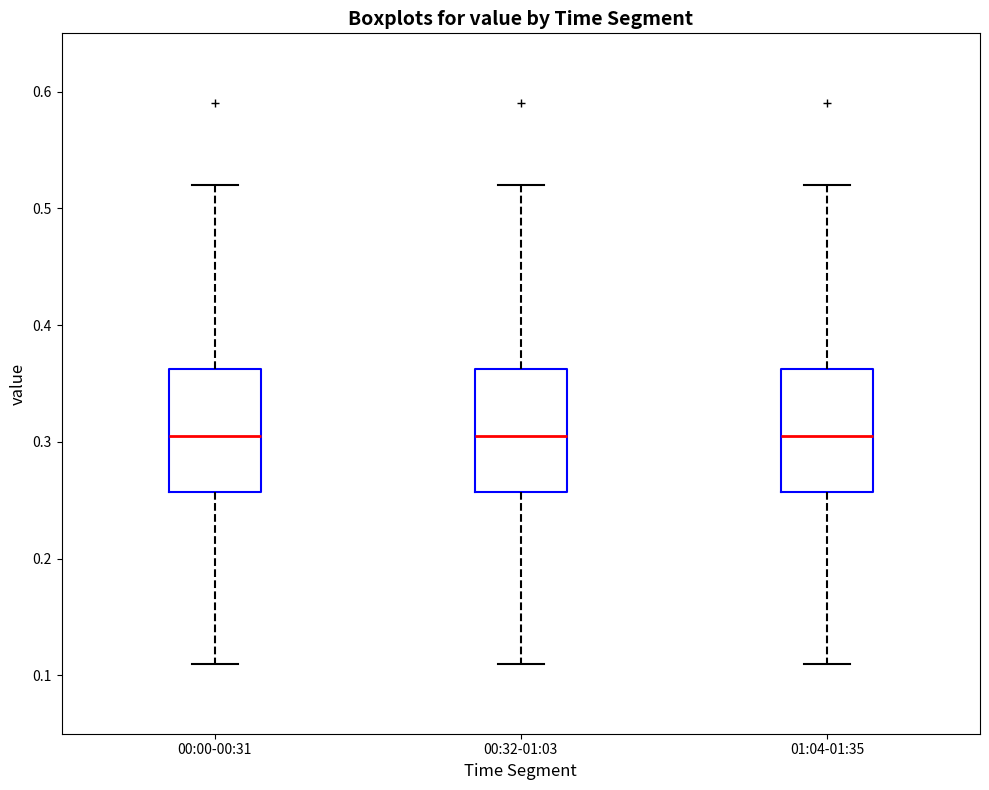

Where does the median line of the box for 00:00-00:31 sit on the y-axis? The values are not printed on the chart, so give them approximately, as read against the axis.

0.31